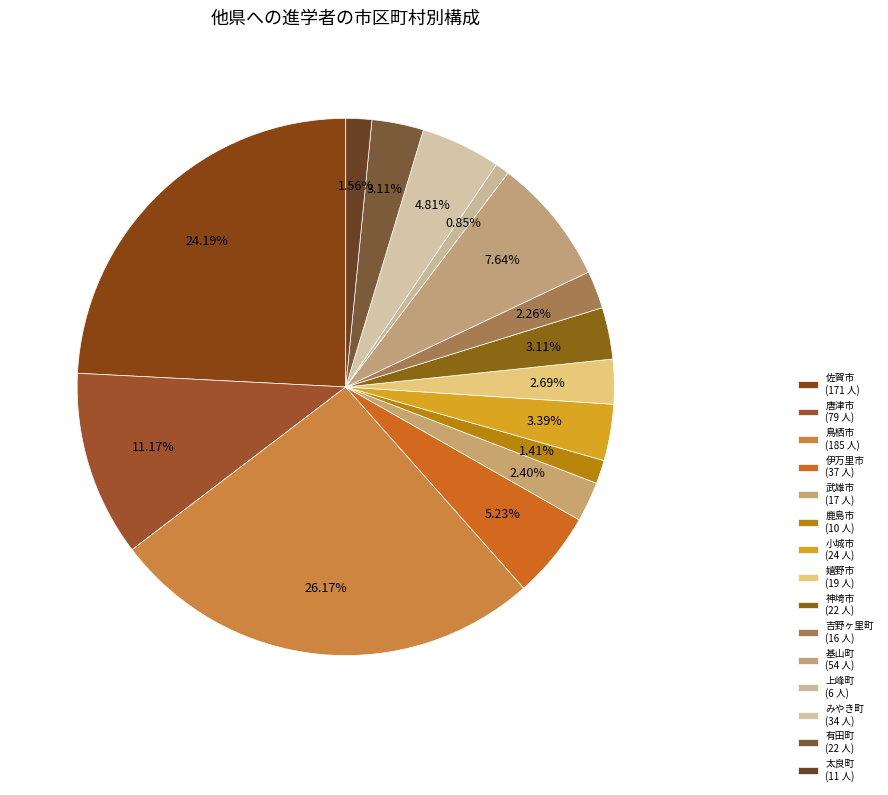

To the nearest percent, what is the difference between the 鳥栖市 and 佐賀市 slice percentages?

2%